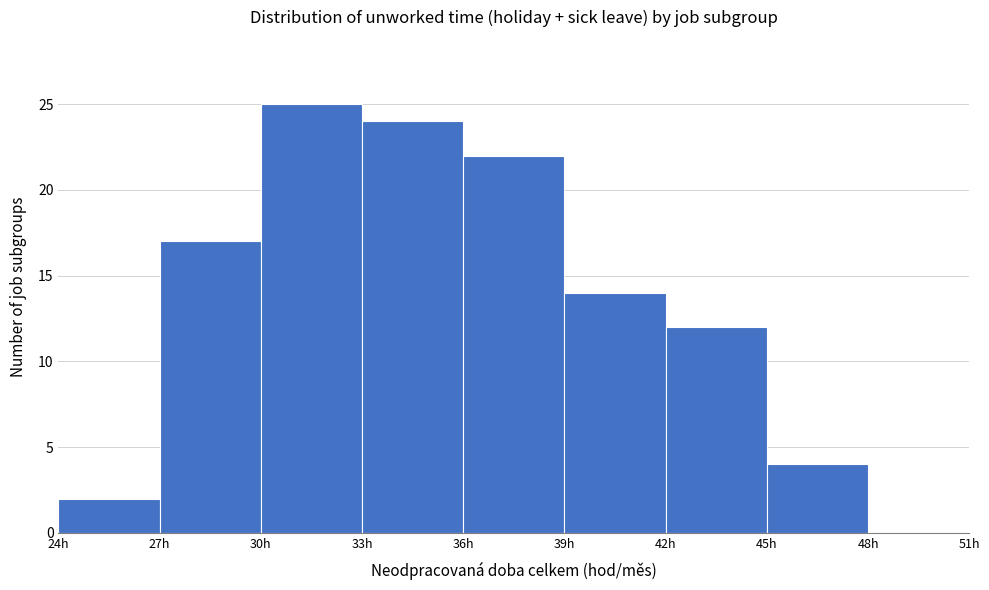

Reading left to right, transcribe this chart: for each bar, give the range it covers on the x-axis and its height. The values are not printed on the chart, so give them approximately, as read against the axis.

24 to 27: 2
27 to 30: 17
30 to 33: 25
33 to 36: 24
36 to 39: 22
39 to 42: 14
42 to 45: 12
45 to 48: 4
48 to 51: 0